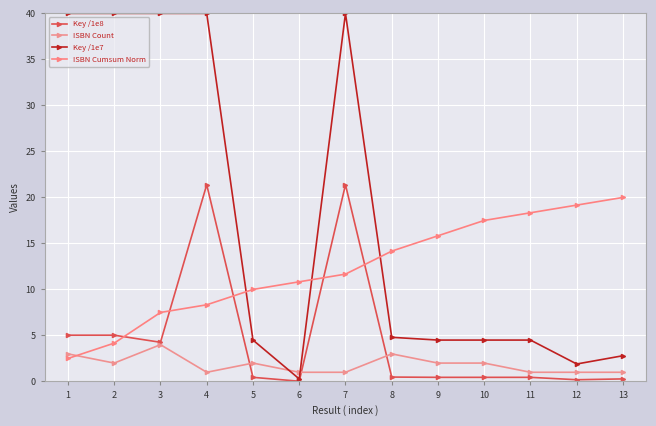

List the series in order of their overall mean, lowest first.

ISBN Count, Key /1e8, ISBN Cumsum Norm, Key /1e7